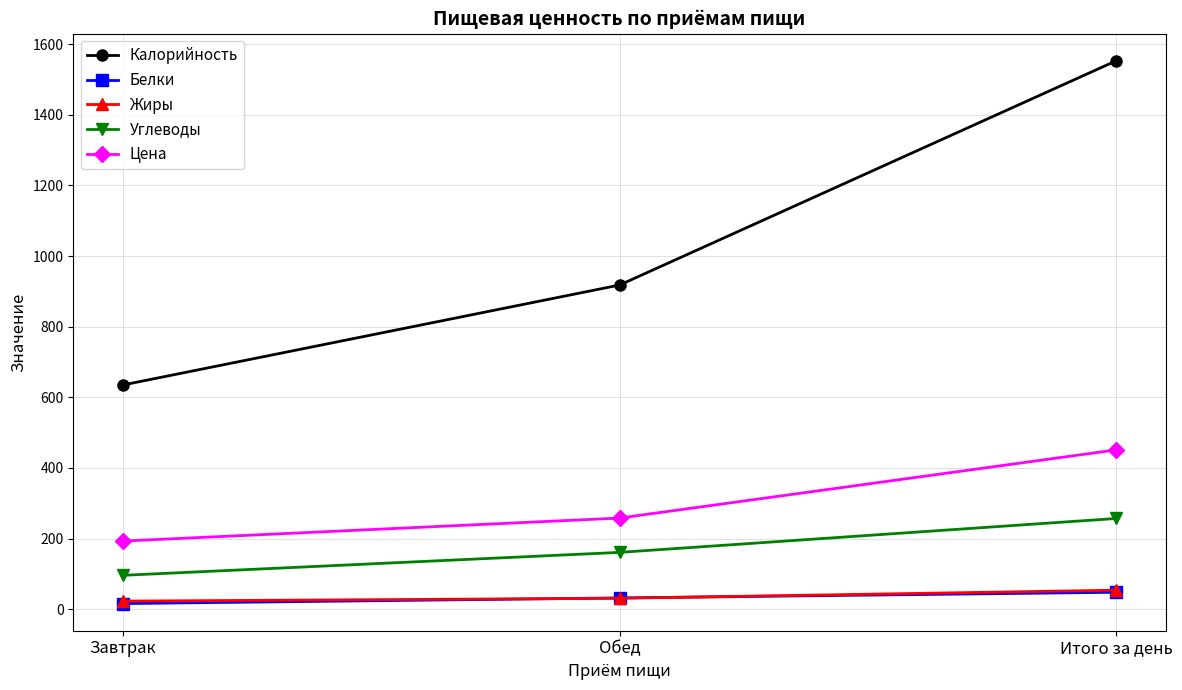

Which series changed the most between Завтрак and Обед?

Калорийность